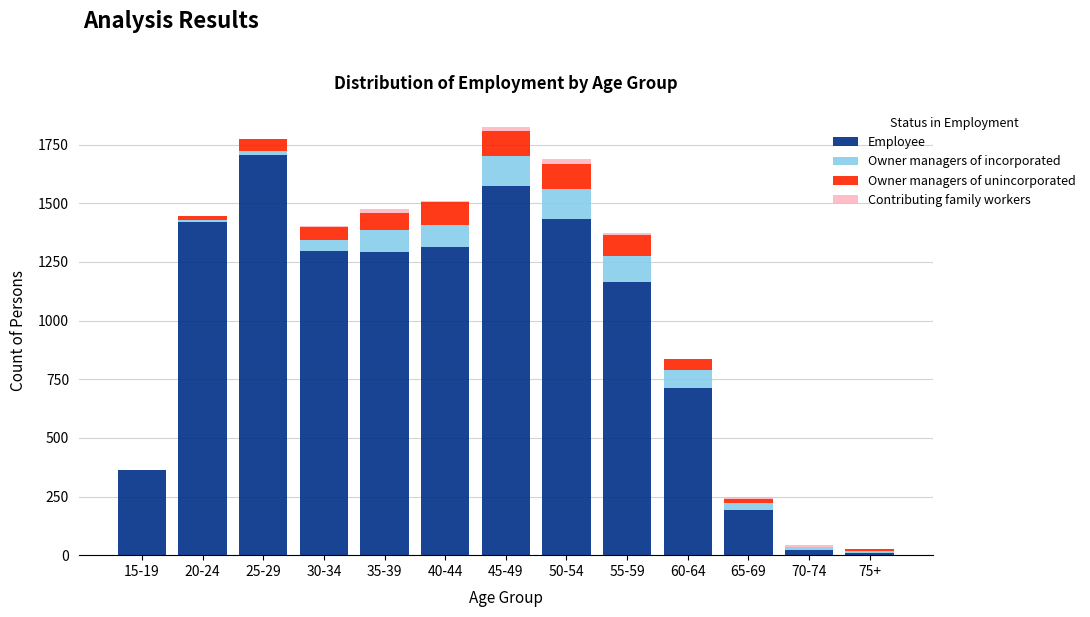

At which label is Employee closest to 858?

60-64